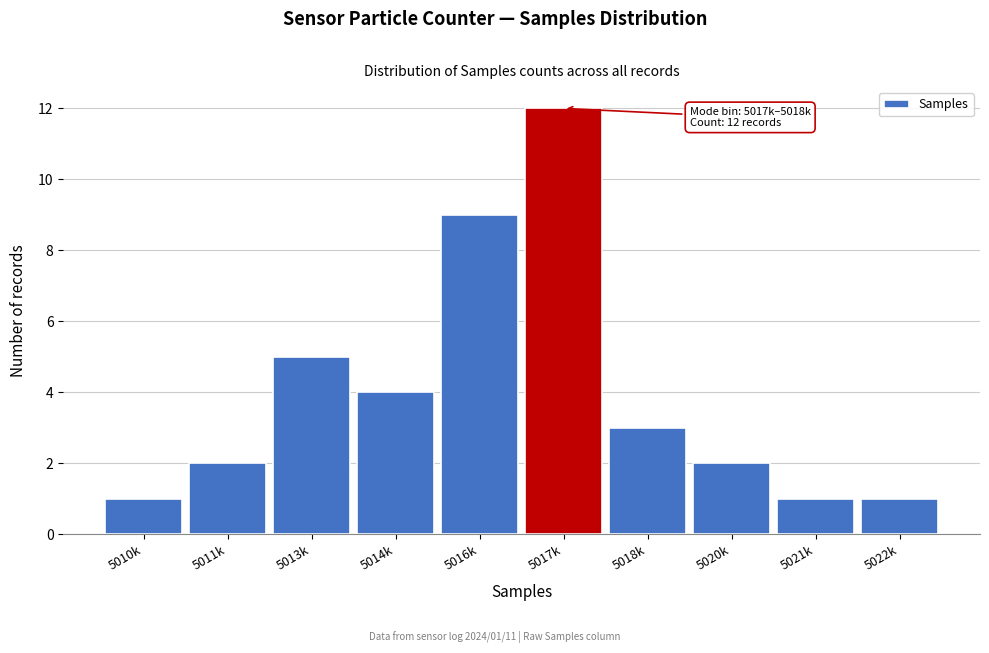

Reading left to right, list all the values displayed in this chart.

5010k=1	5011k=2	5013k=5	5014k=4	5016k=9	5017k=12	5018k=3	5020k=2	5021k=1	5022k=1